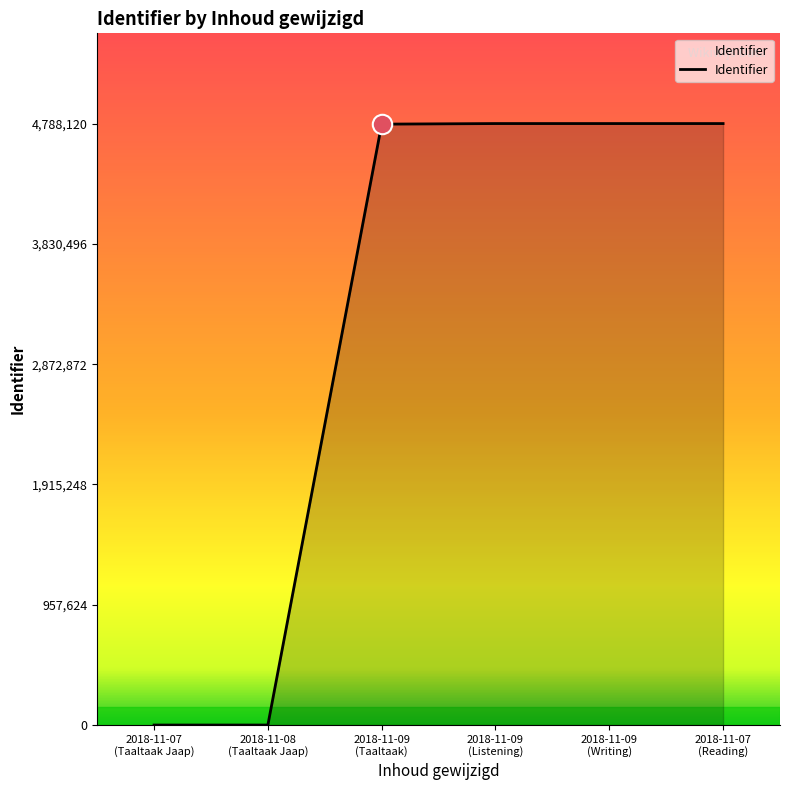

Does the chart have visible grid lines?

No